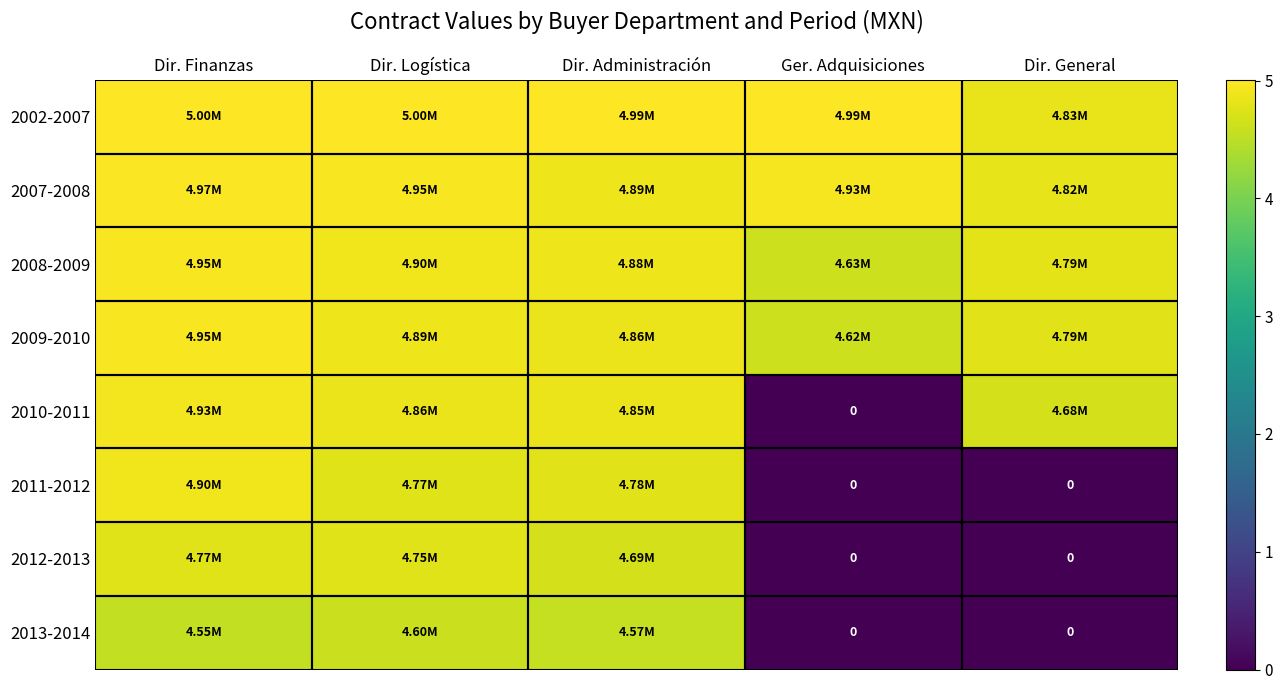

How many positive values does the 2012-2013 series have?

3